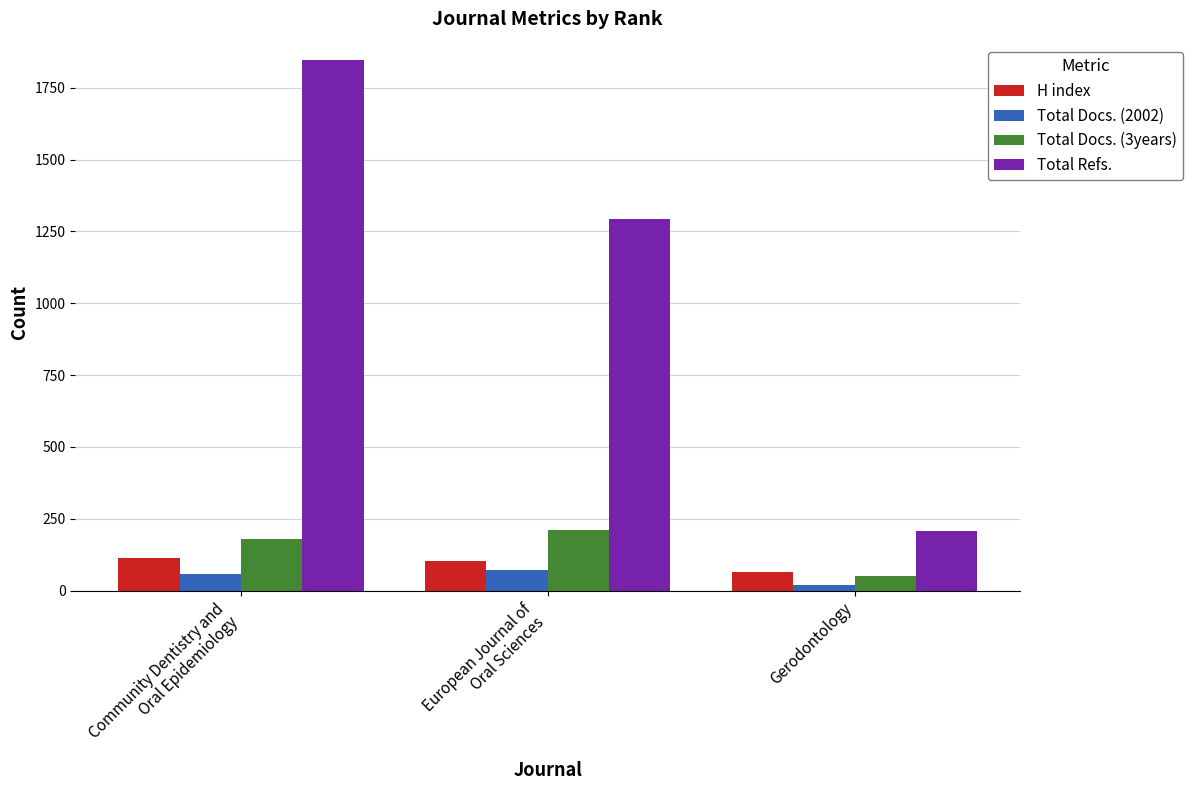

What is the total value across all series at European Journal of
Oral Sciences?

1679